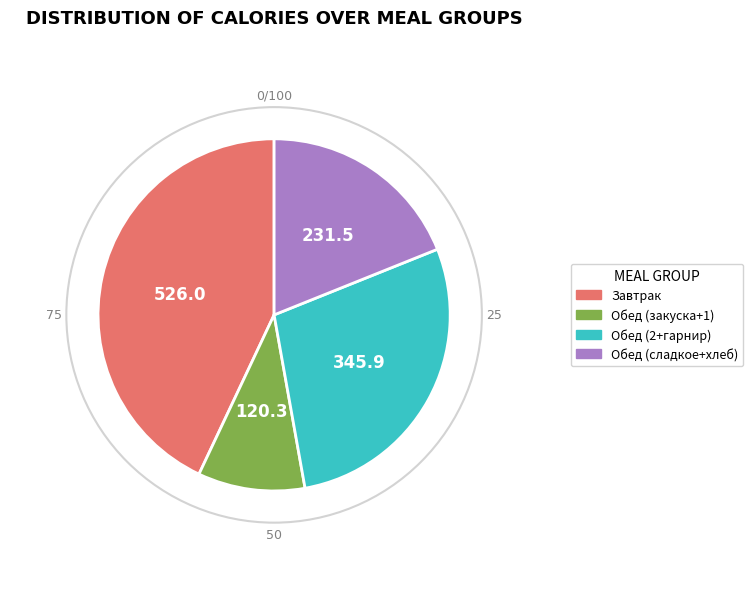

Is there any slice that represents more than half of the pie?

No